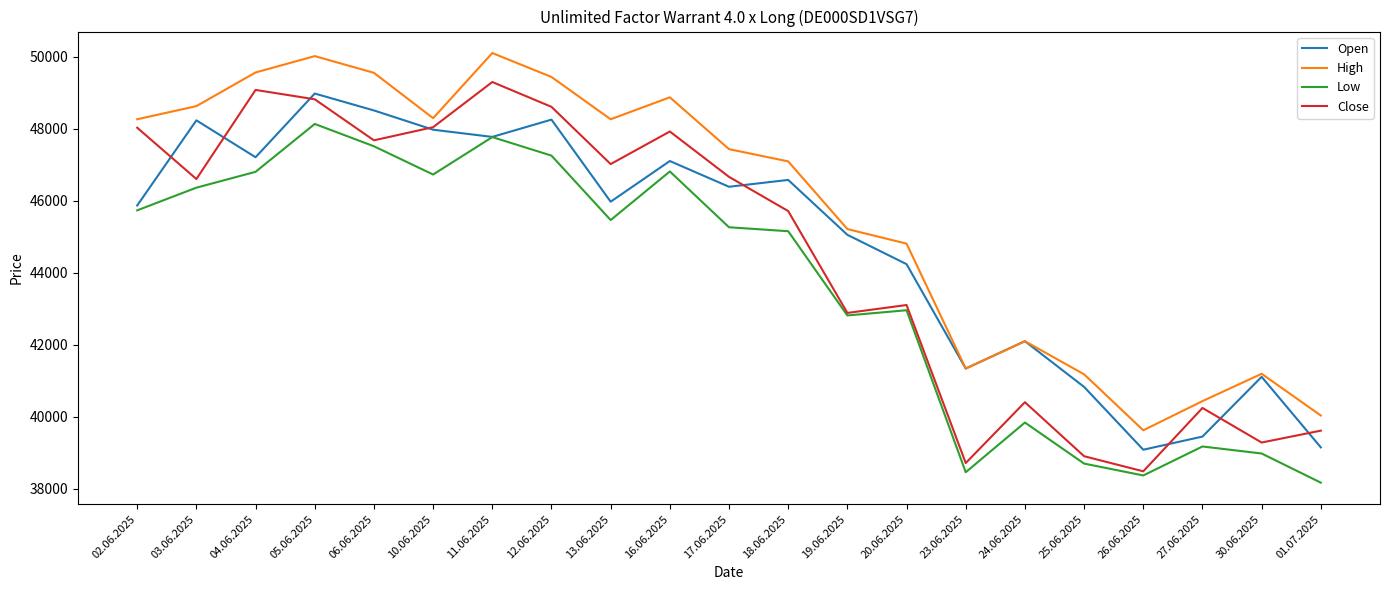

After their last crossing, which series has the higher values: Open or Close?

Close